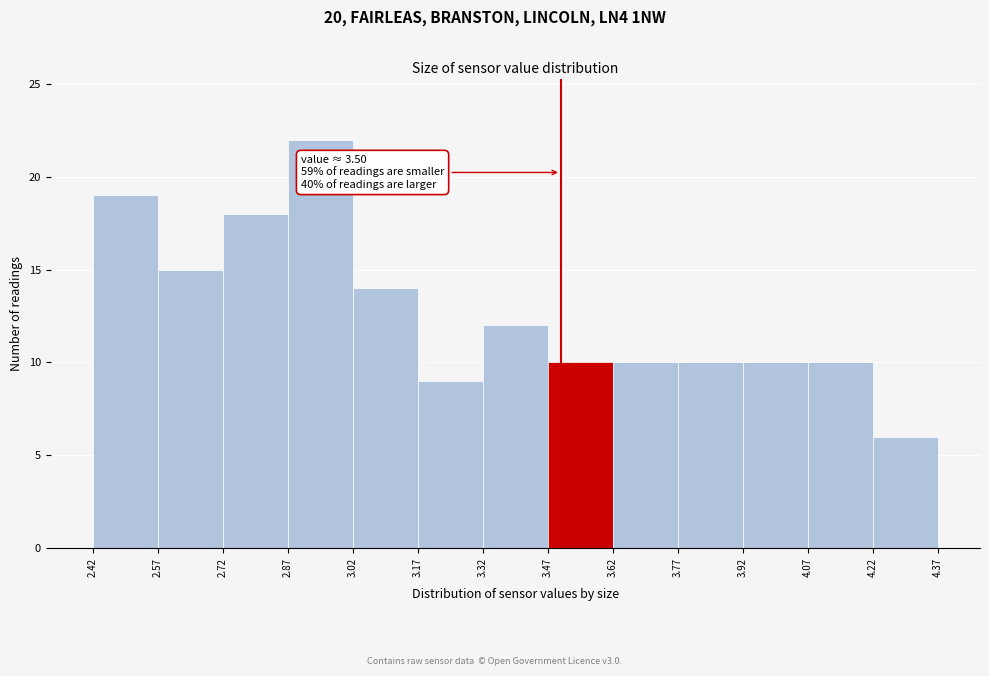

Which range on the x-axis has the tallest bar?

2.87 to 3.02